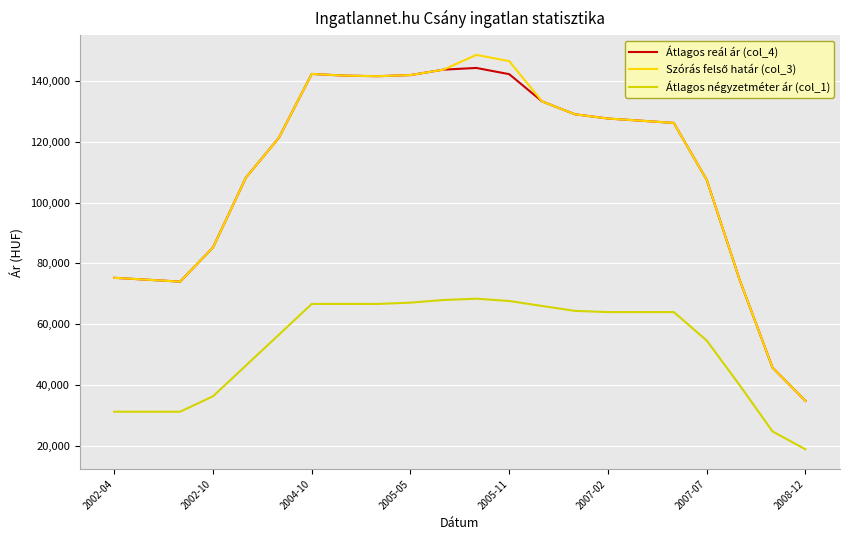

True or false: Átlagos négyzetméter ár (col_1) and Átlagos reál ár (col_4) intersect in this chart.

False